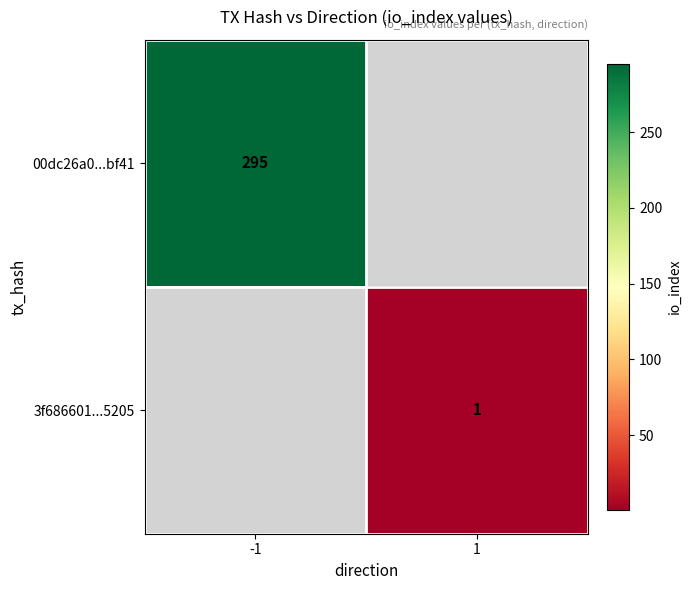

What is the maximum value shown in the chart?

295.0